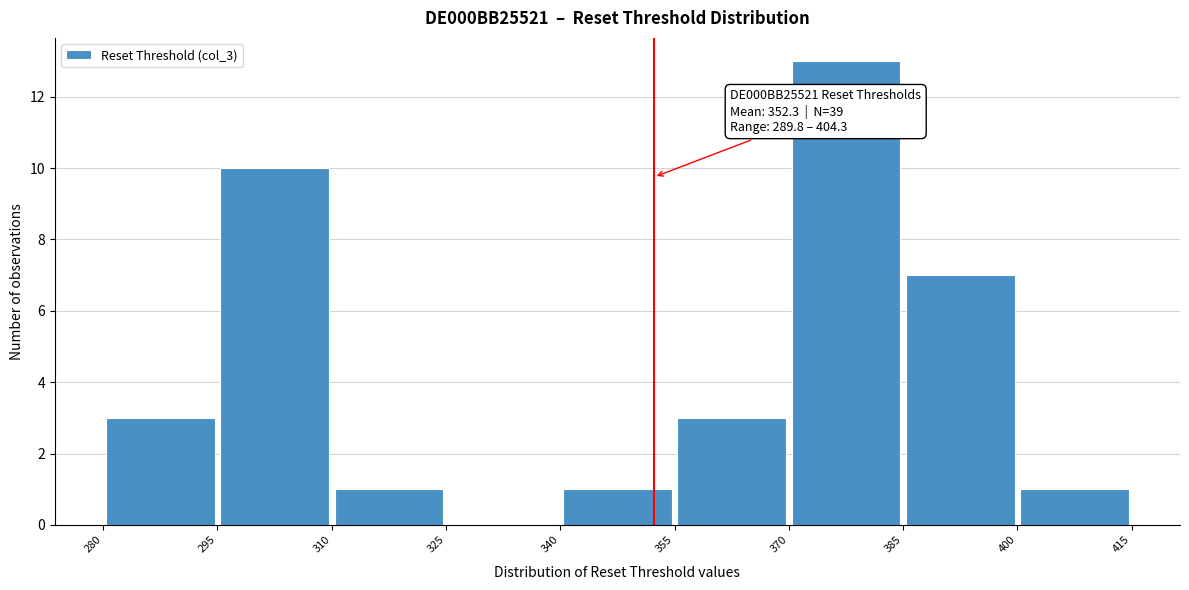

Over which range of the x-axis is the bar tallest?

370 to 385